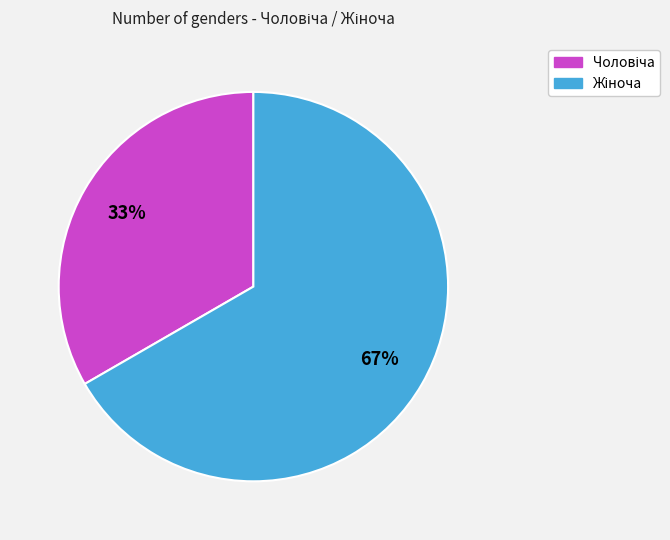

Is there any slice that represents more than half of the pie?

Yes